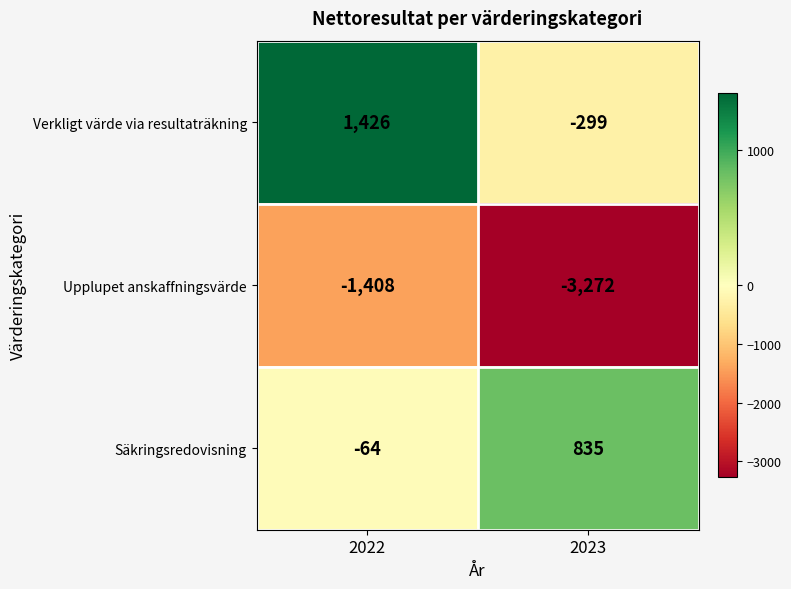

Reading left to right, list all the values displayed in this chart.

Verkligt värde via resultaträkning: 1426	-299
Upplupet anskaffningsvärde: -1408	-3272
Säkringsredovisning: -64	835